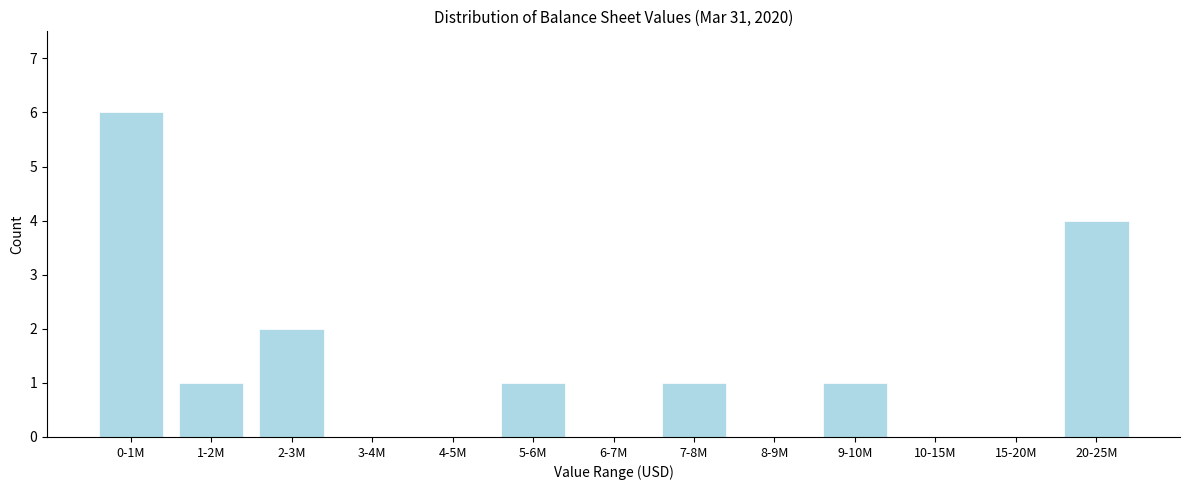

Reading left to right, list all the values displayed in this chart.

0-1M=6	1-2M=1	2-3M=2	3-4M=0	4-5M=0	5-6M=1	6-7M=0	7-8M=1	8-9M=0	9-10M=1	10-15M=0	15-20M=0	20-25M=4